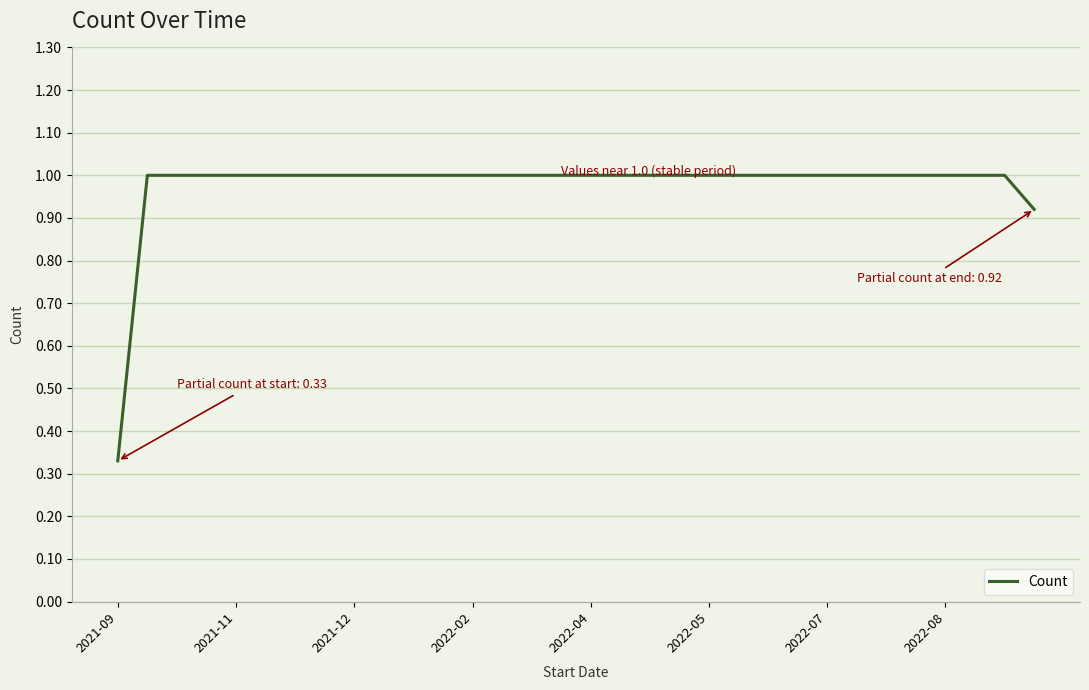

What is the greatest value displayed?

1.0